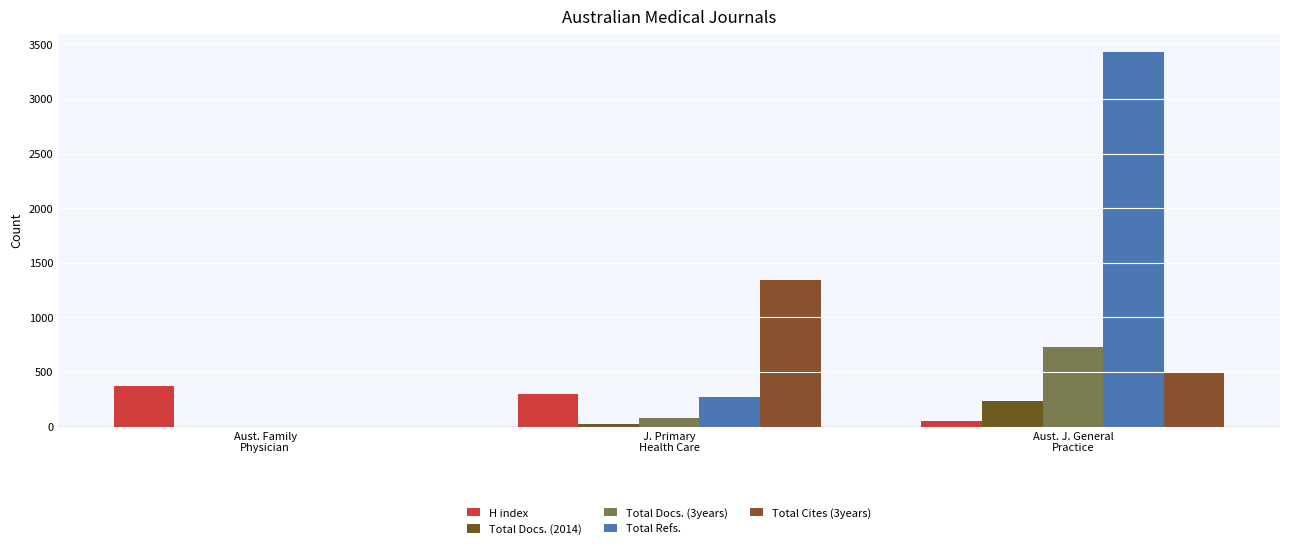

Where does the Total Refs. series first go above 268?

Aust. J. General
Practice